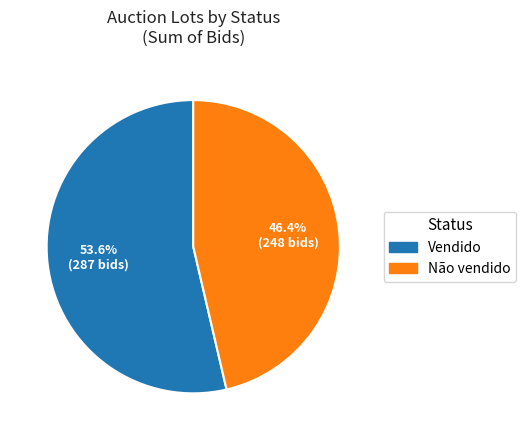

Does any single category account for the majority?

Yes